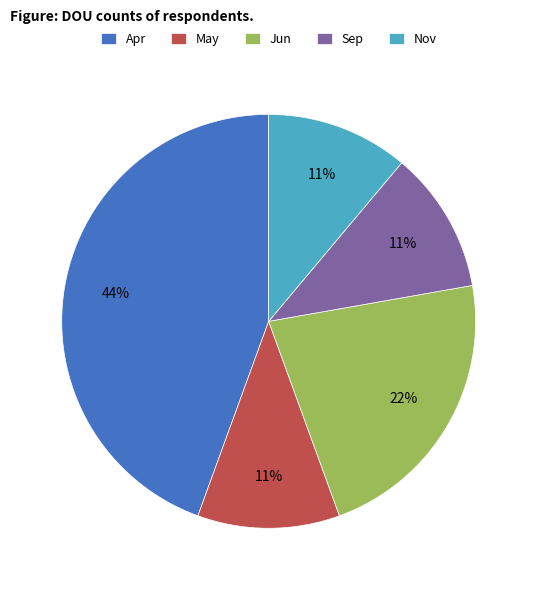

True or false: May accounts for 3% of the total.

False